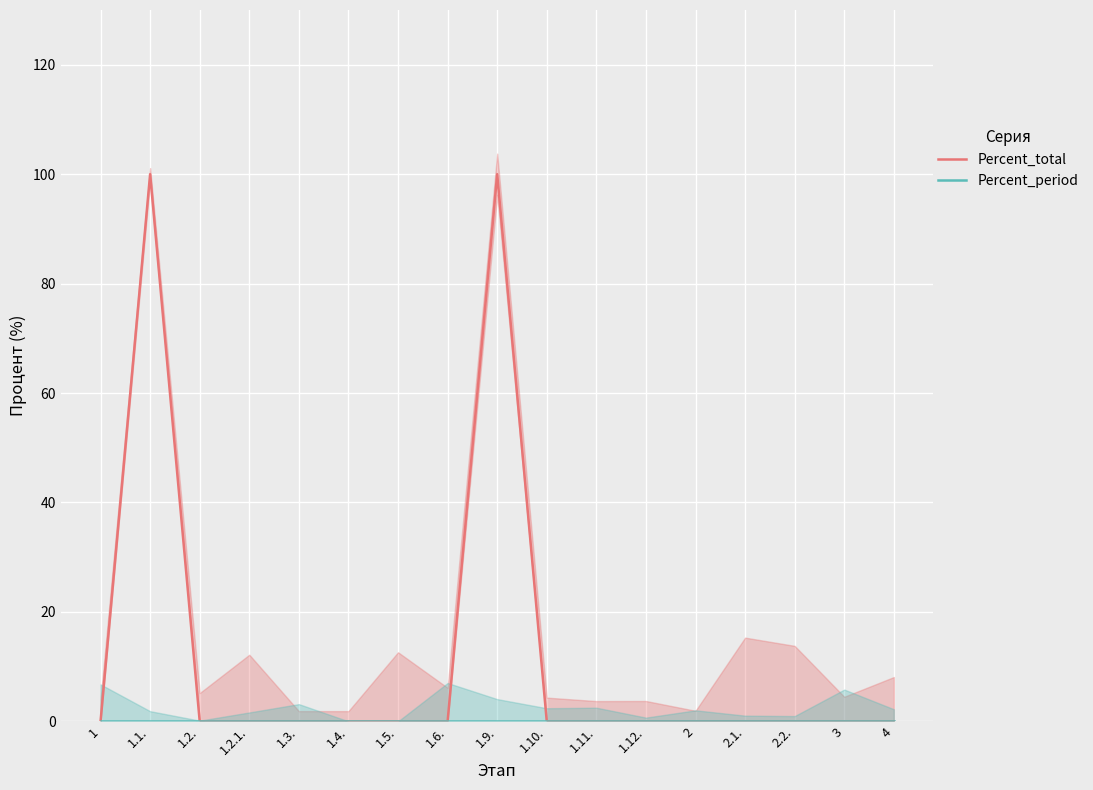

How many values in Percent_total are above zero?

2